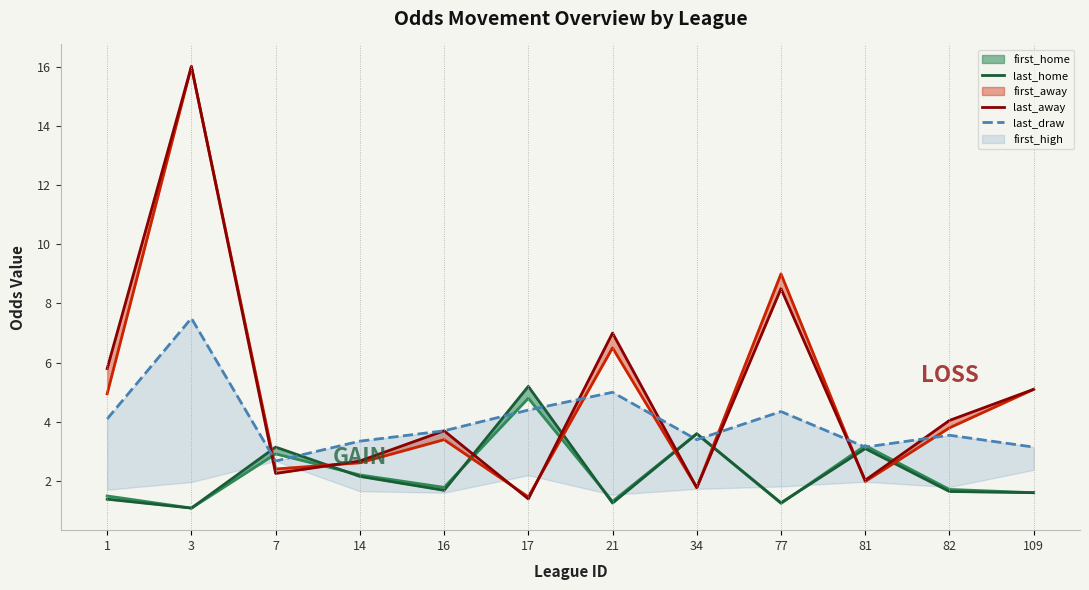

What is the approximate value of last_away at 21?

7.0